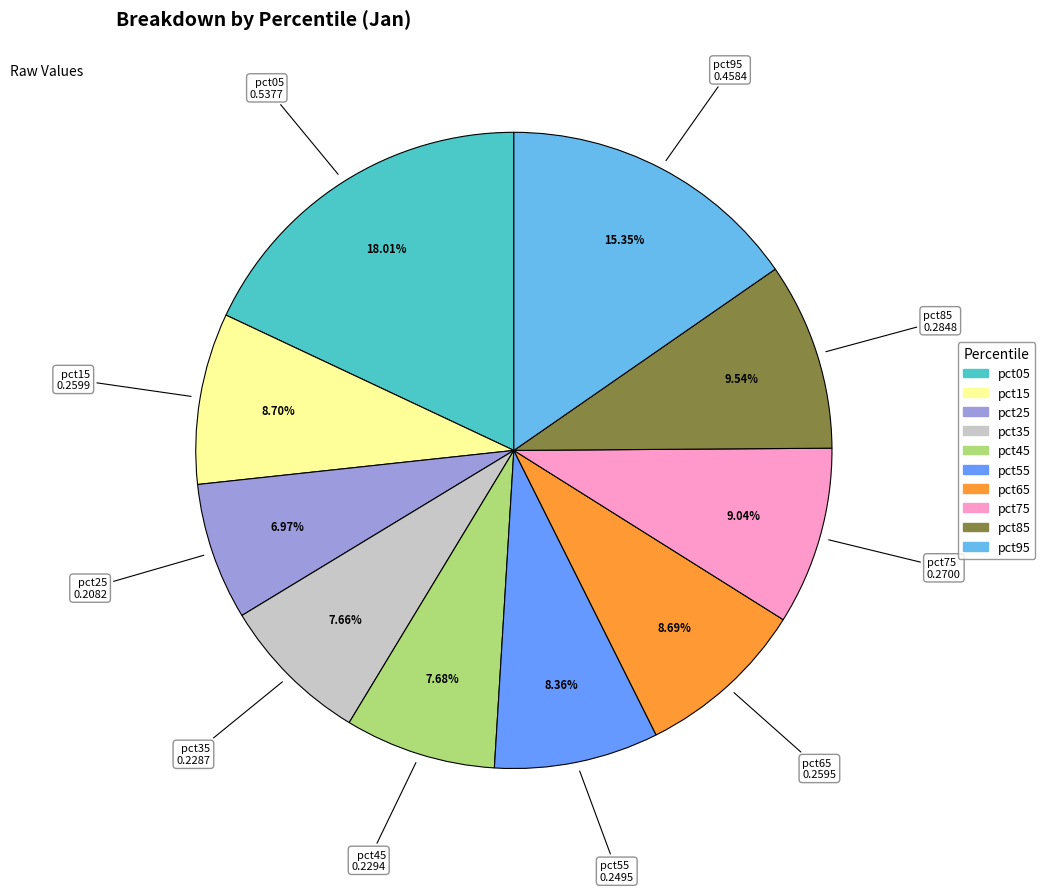

To the nearest percent, what percentage of the pie is pct45?

8%